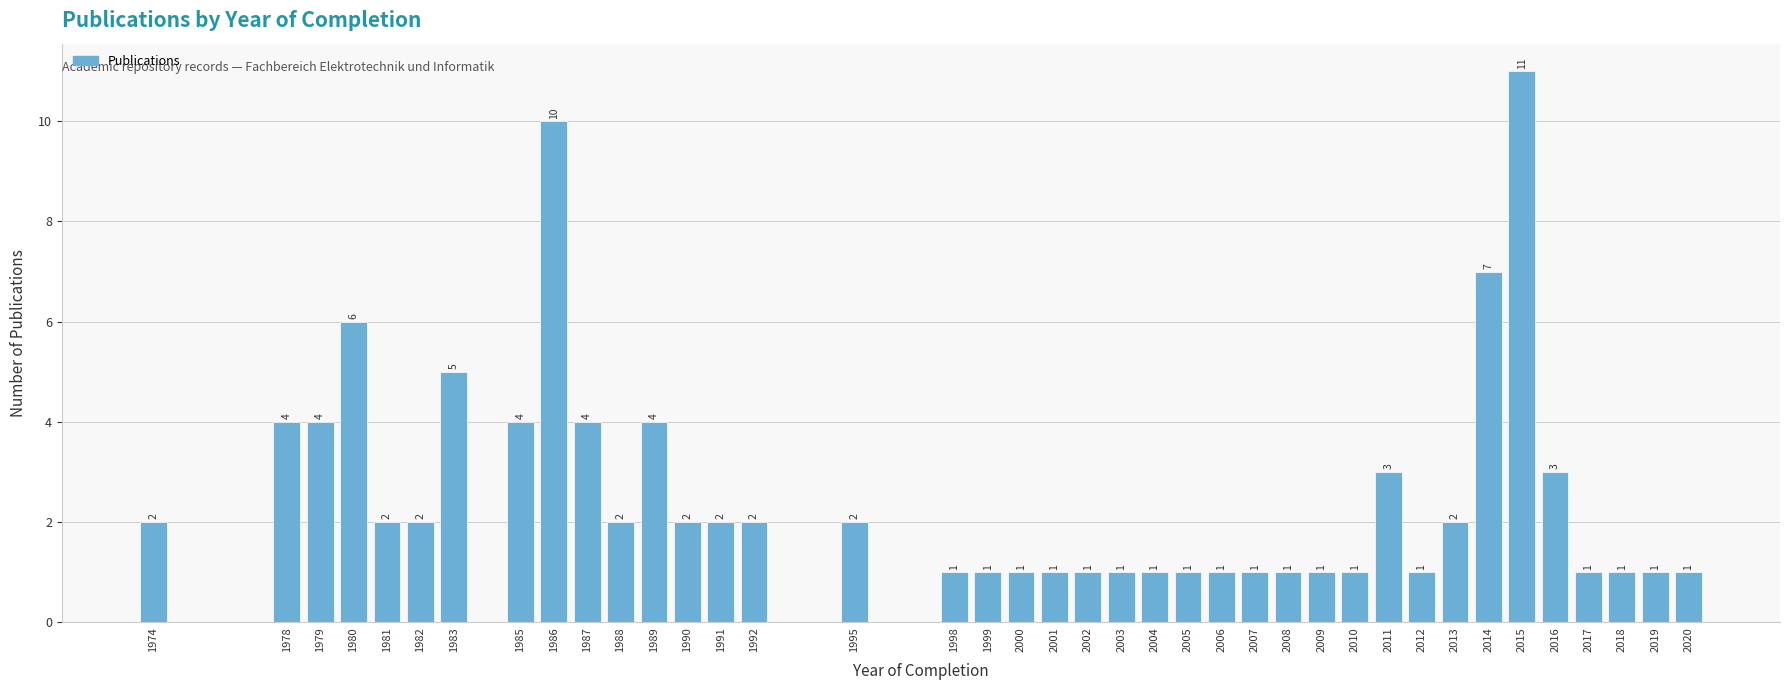

Reading left to right, what are all the values shown in this chart?

1974=2	1978=4	1979=4	1980=6	1981=2	1982=2	1983=5	1985=4	1986=10	1987=4	1988=2	1989=4	1990=2	1991=2	1992=2	1995=2	1998=1	1999=1	2000=1	2001=1	2002=1	2003=1	2004=1	2005=1	2006=1	2007=1	2008=1	2009=1	2010=1	2011=3	2012=1	2013=2	2014=7	2015=11	2016=3	2017=1	2018=1	2019=1	2020=1